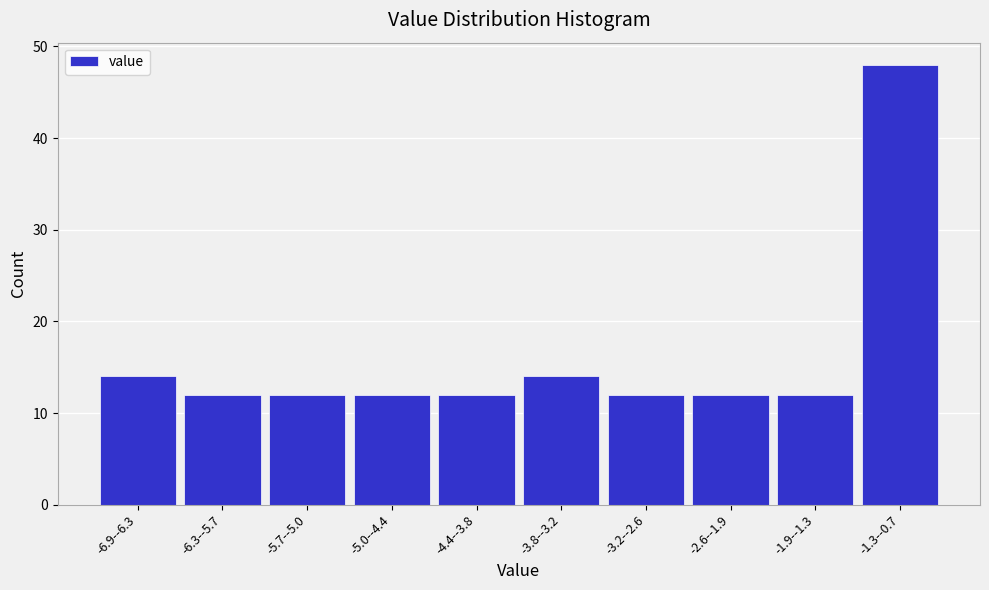

Reading right to left, list all the values displayed in this chart.

-1.3--0.7=48	-1.9--1.3=12	-2.6--1.9=12	-3.2--2.6=12	-3.8--3.2=14	-4.4--3.8=12	-5.0--4.4=12	-5.7--5.0=12	-6.3--5.7=12	-6.9--6.3=14